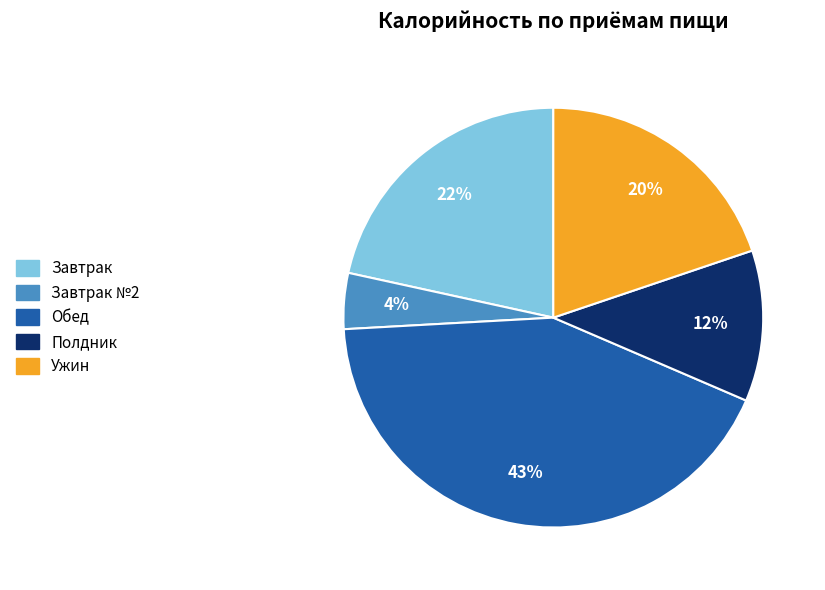

Is there a majority slice in this chart?

No